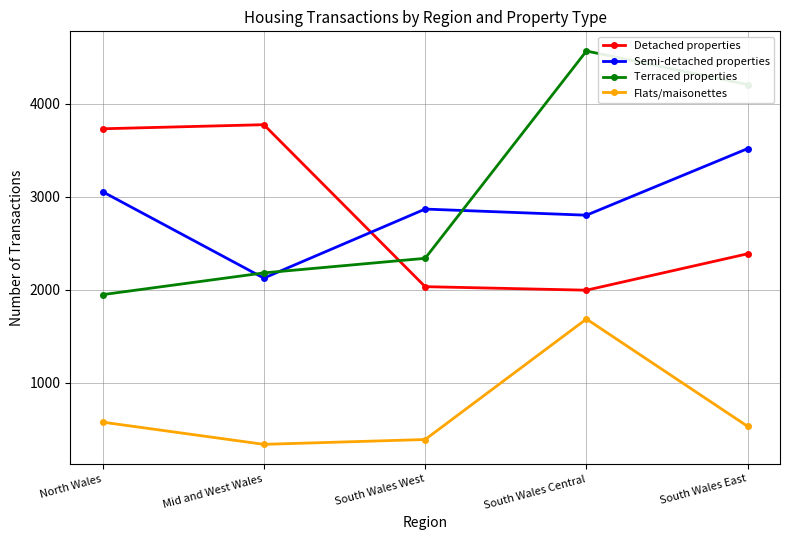

What is the label of the 2nd point from the left?

Mid and West Wales